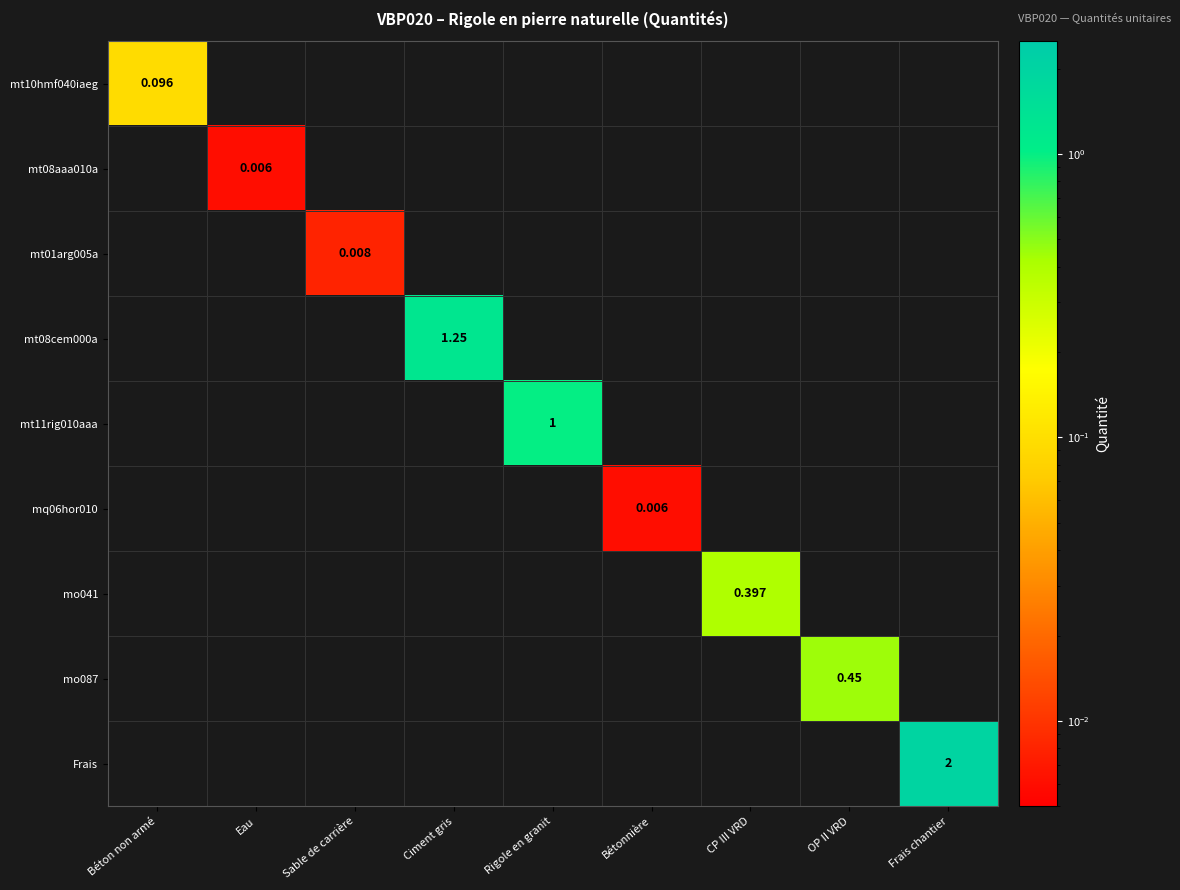

Which series has the largest range (max minus min)?

Frais